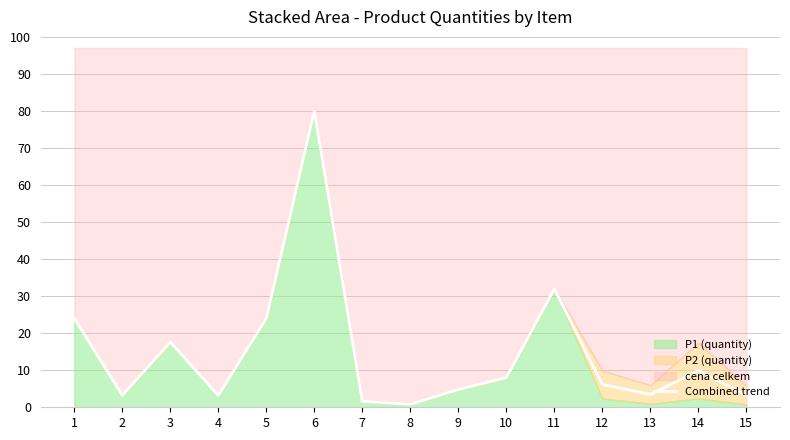

Rank the categories by value from lowest to highest.

8, 7, 2, 4, 15, 13, 9, 12, 10, 14, 3, 1, 5, 11, 6